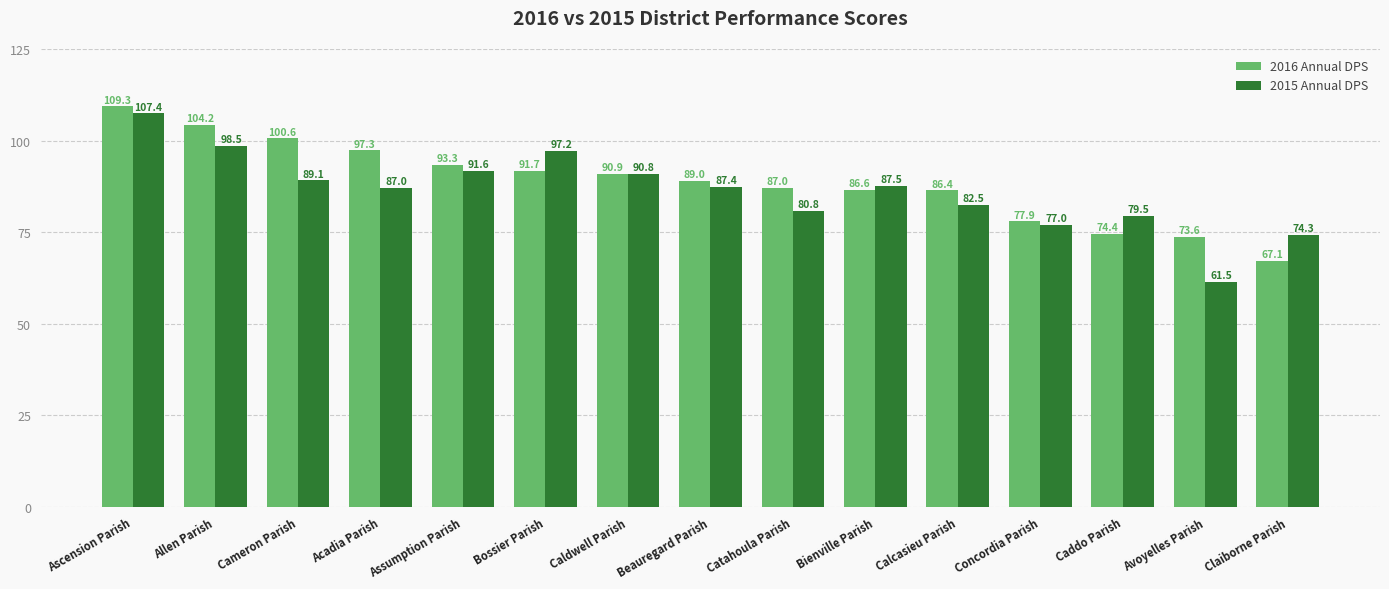

What is the total value across all series at Concordia Parish?

154.9